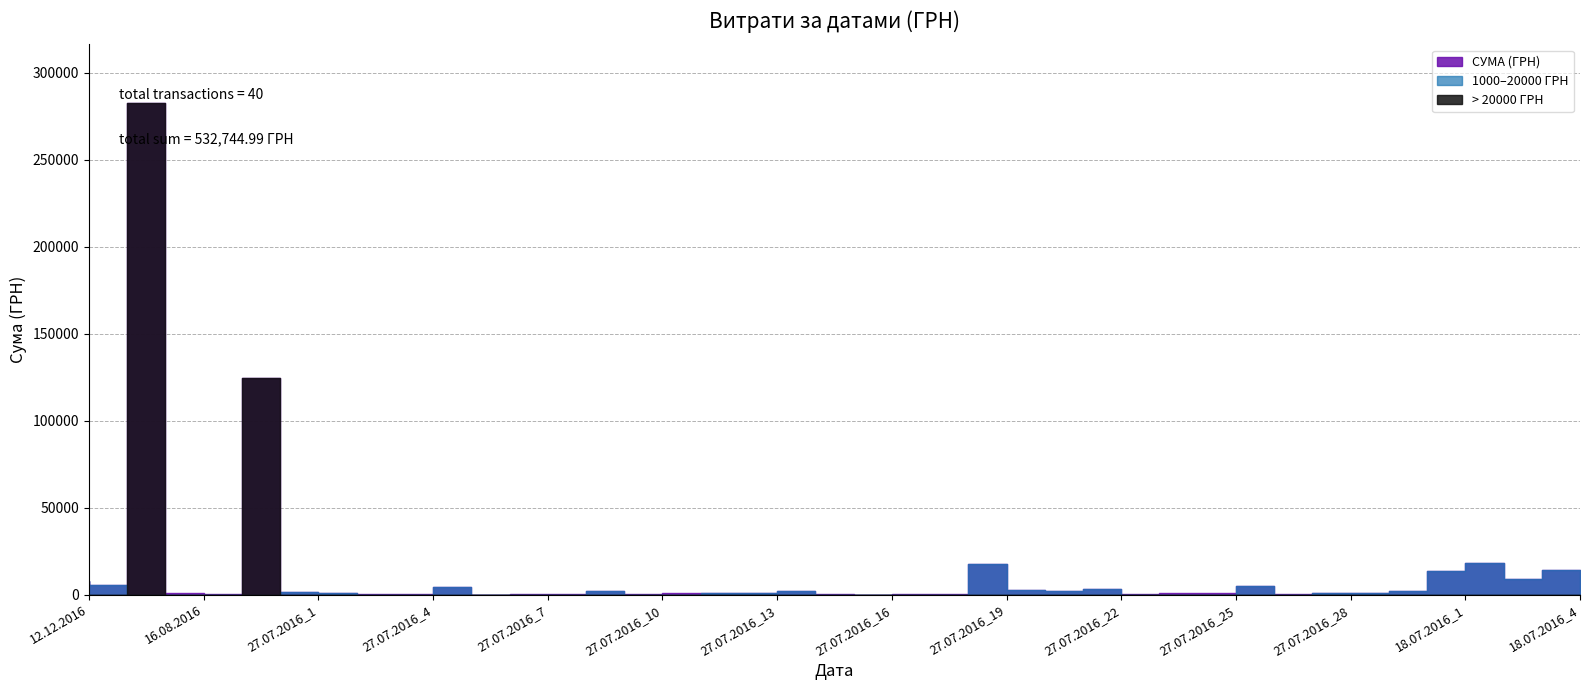

What is the difference between the values at 27.07.2016_5 and 27.07.2016_24?

3469.0